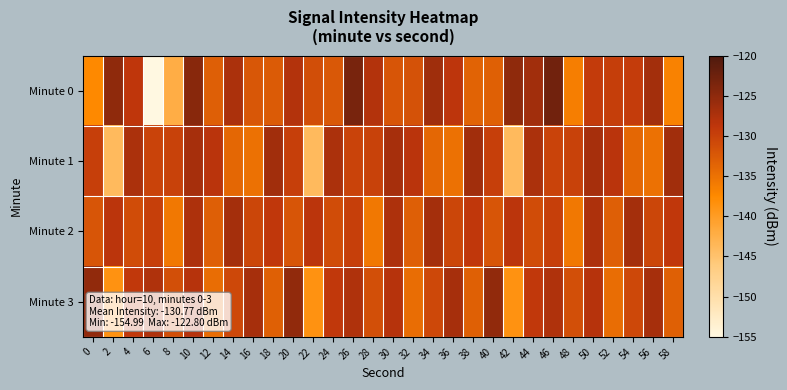

What is the total value across all series at 42?

-536.1